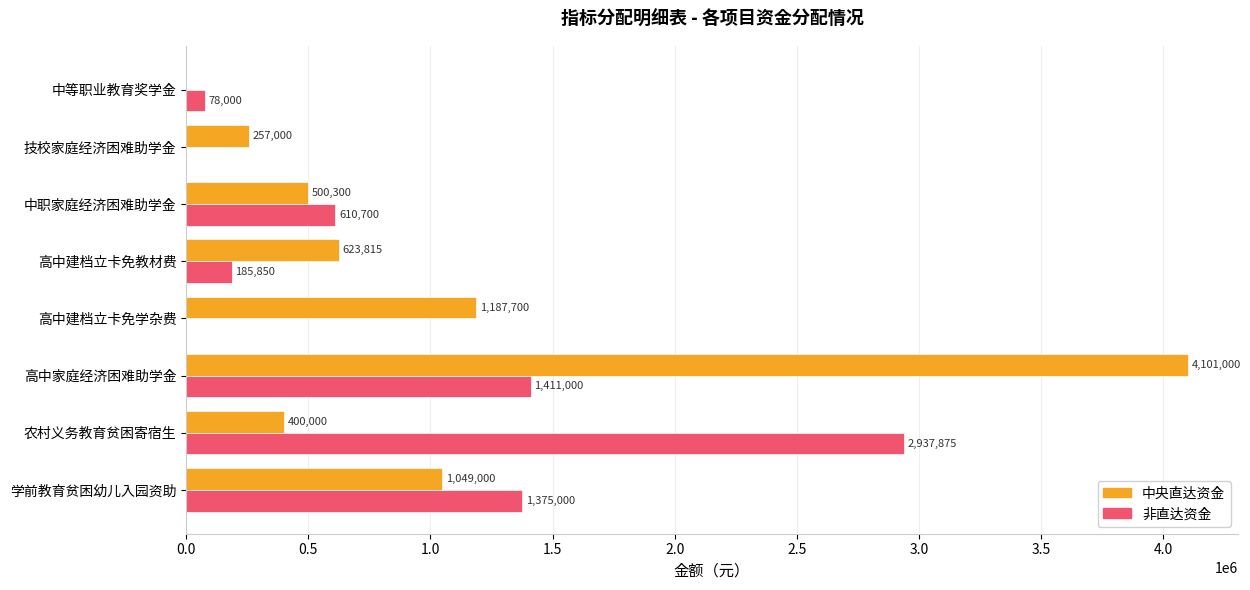

At which label is 非直达资金 closest to 1468937?

高中家庭经济困难助学金